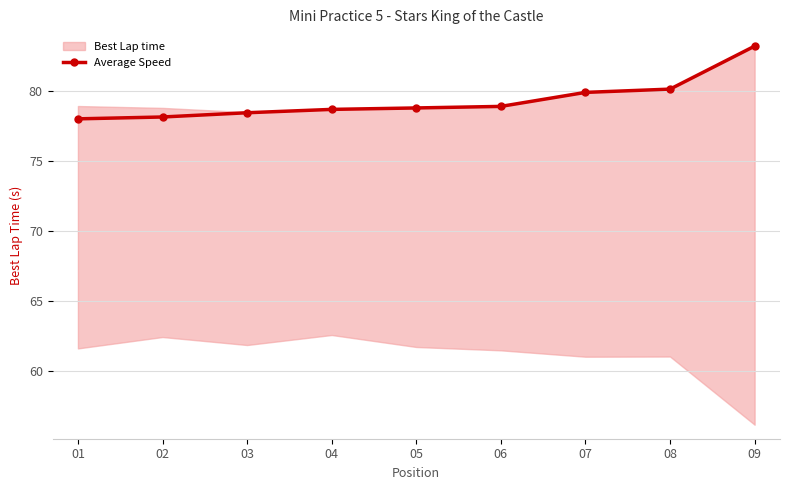

Approximately how many times larger is the value at 08 compared to 02?

1.0